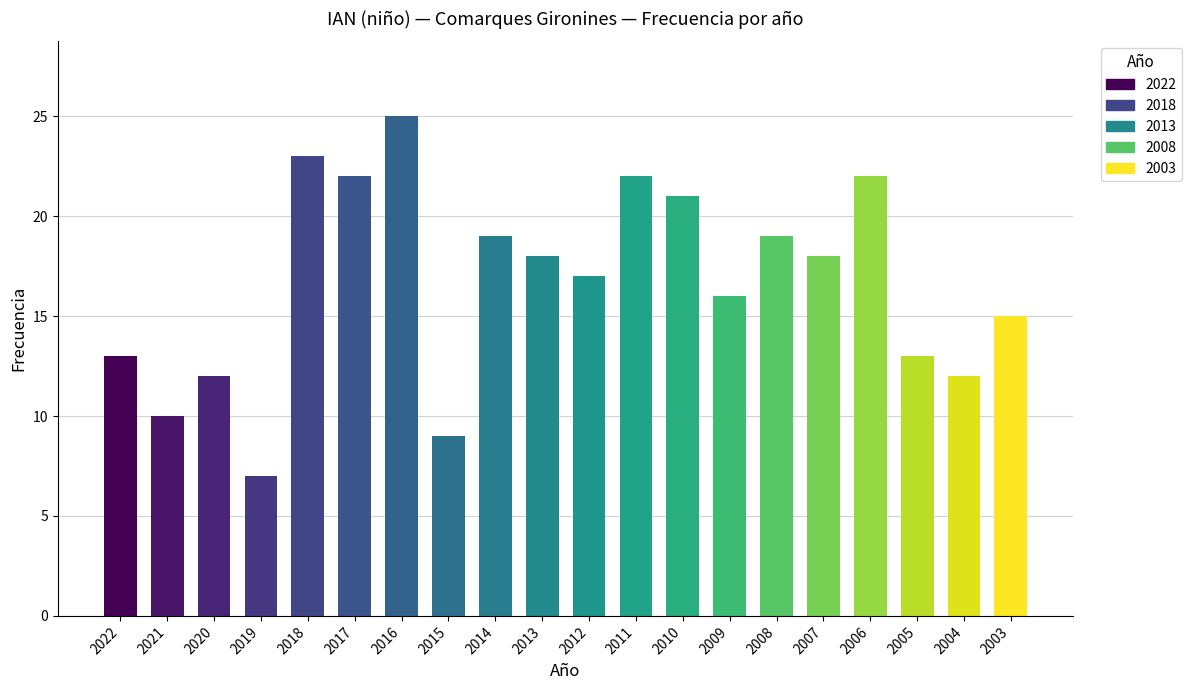

Is it true that the value at 2012 is 5?

False